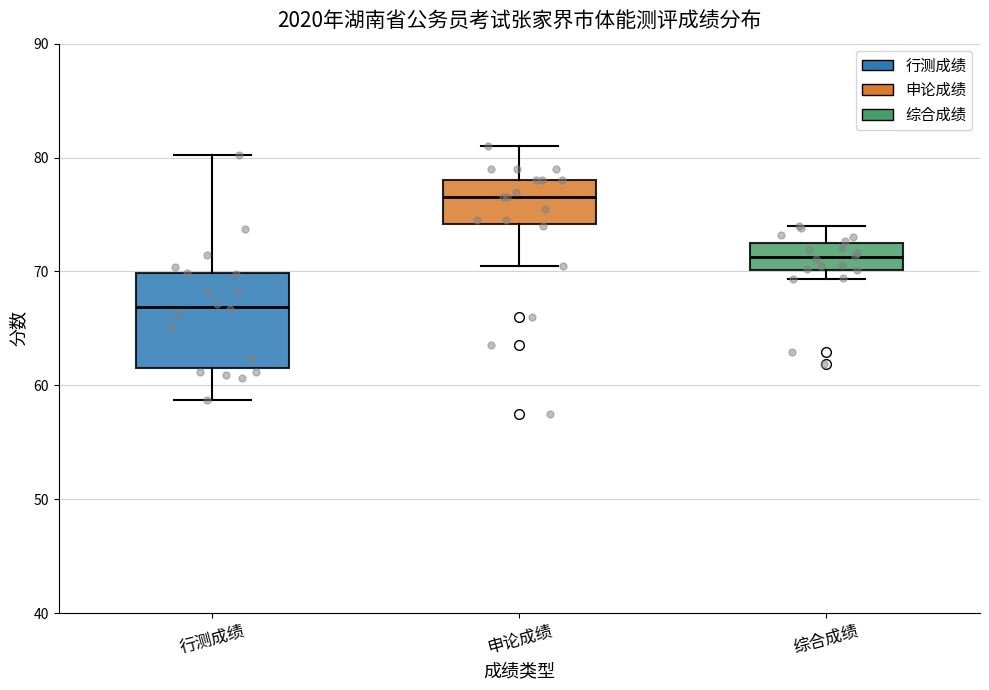

Reading left to right, transcribe this box plot: for each box, give where its median line is, the range the box spans, and where its two whiskers end, as read against the y-axis. The values are not printed on the chart, so give them approximately, as read against the axis.

行测成绩: median 67, box 62 to 70, whiskers 59 to 80
申论成绩: median 77, box 74 to 78, whiskers 71 to 81
综合成绩: median 71, box 70 to 73, whiskers 69 to 74